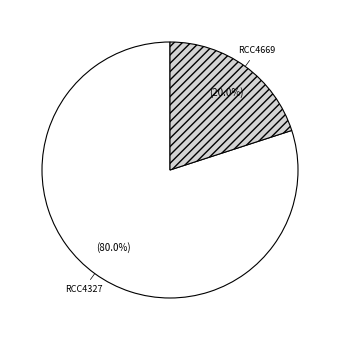

Does any single category account for the majority?

Yes